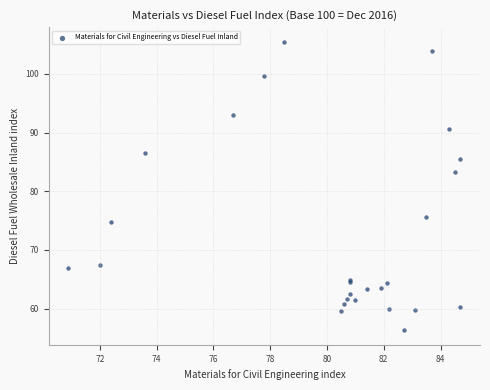

What Y value in the scatter plot is closest to 80?

83.2